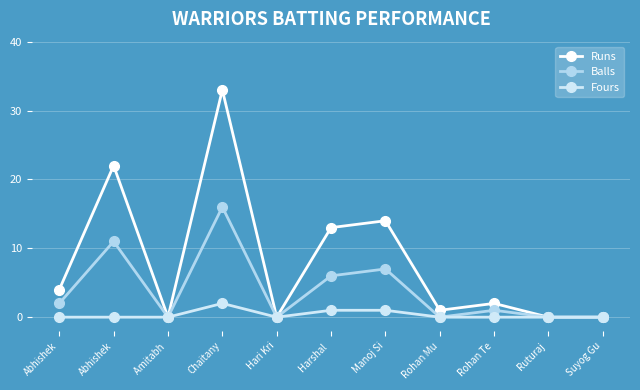

How many lines are shown in the chart?

3